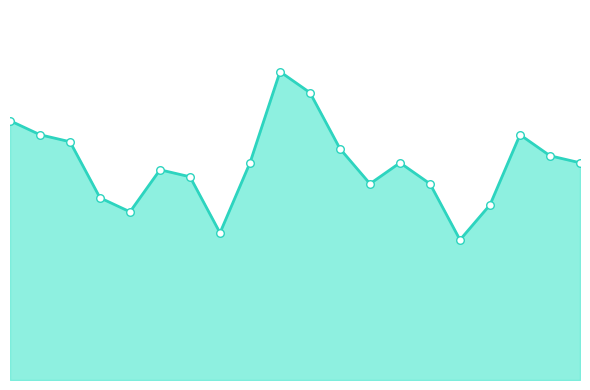

Which series has the largest total across all categories?

給与水準変動_line